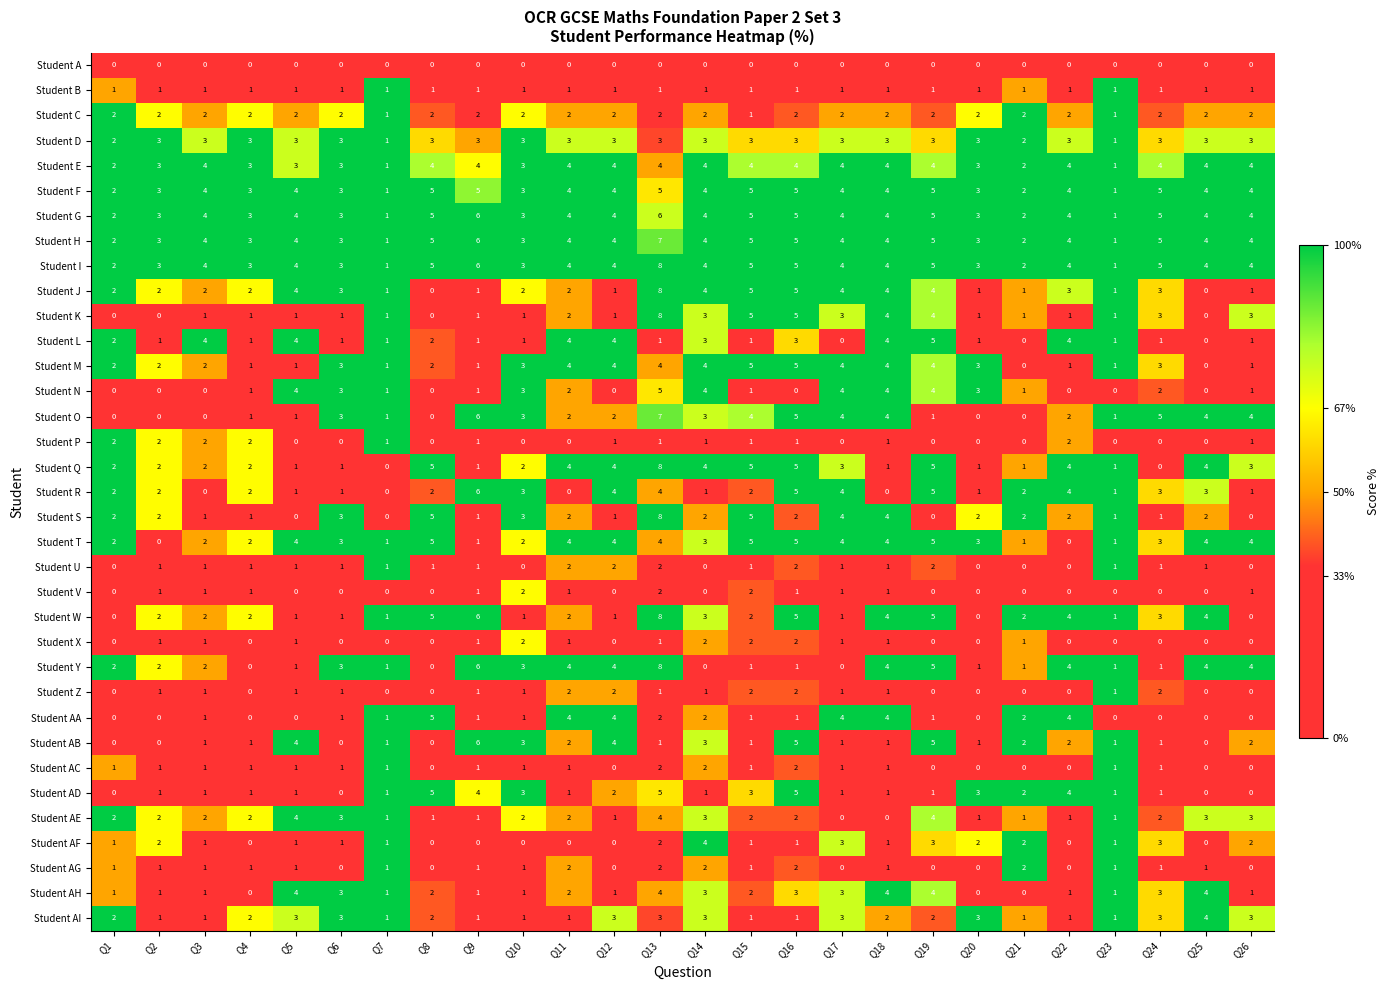

What is the spread (max minus min) of values at Q5?

4